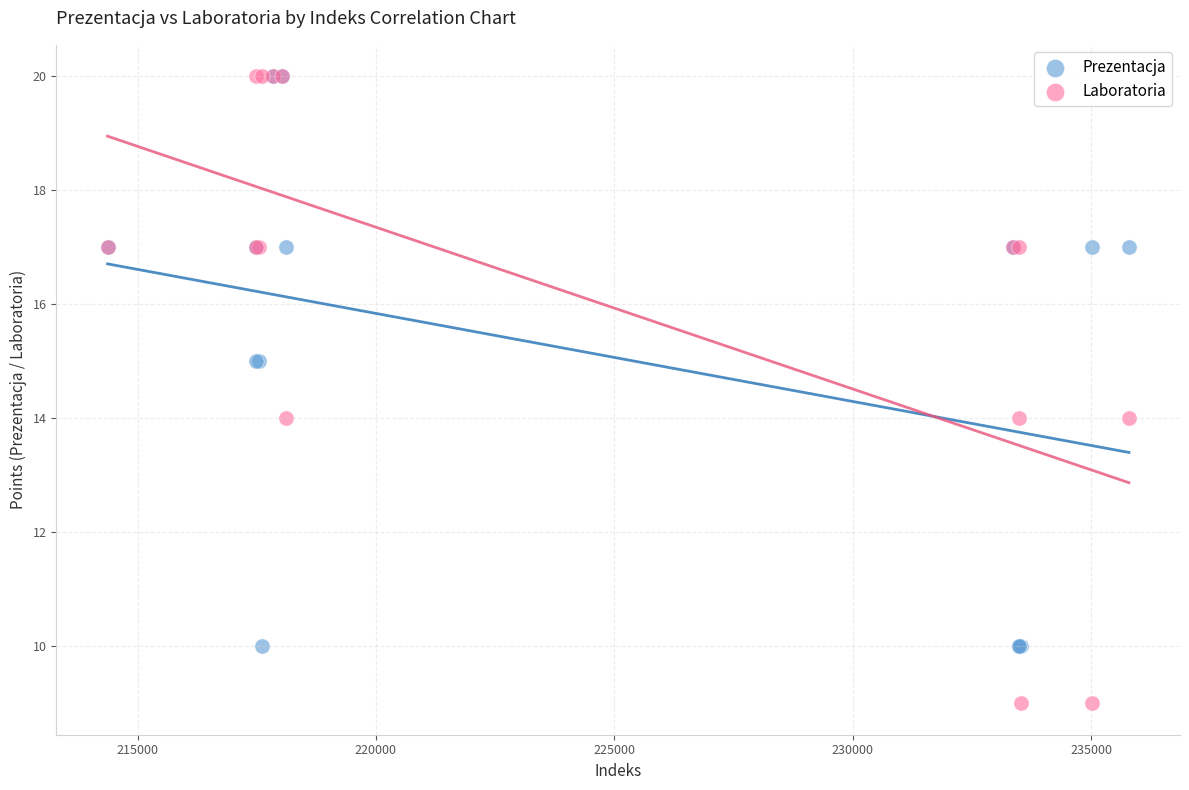

What are all the series names shown in the legend?

Prezentacja, Laboratoria